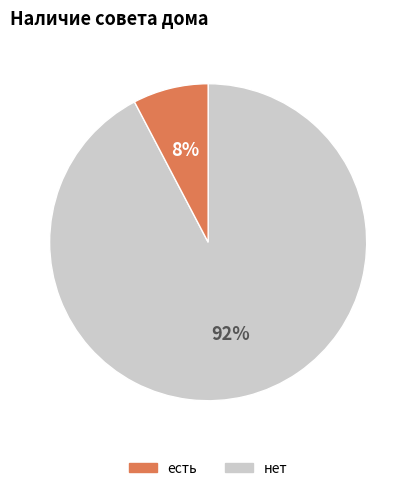

How many segments does this pie chart have?

2